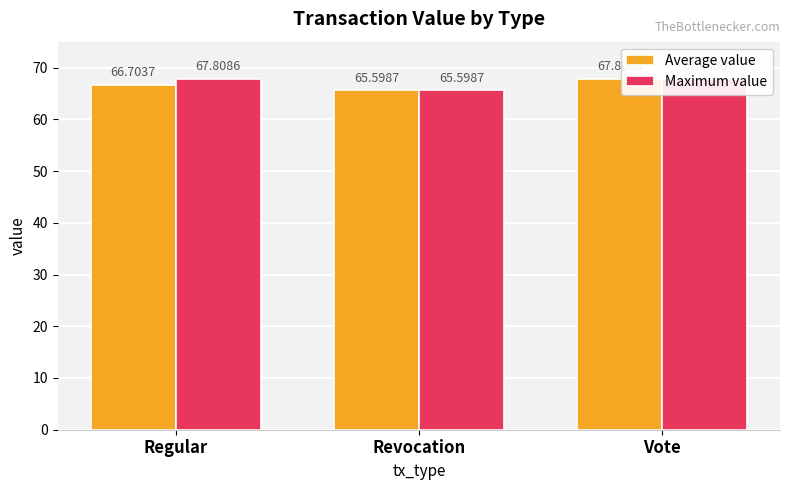

At how many categories does at least one series exceed 67?

2